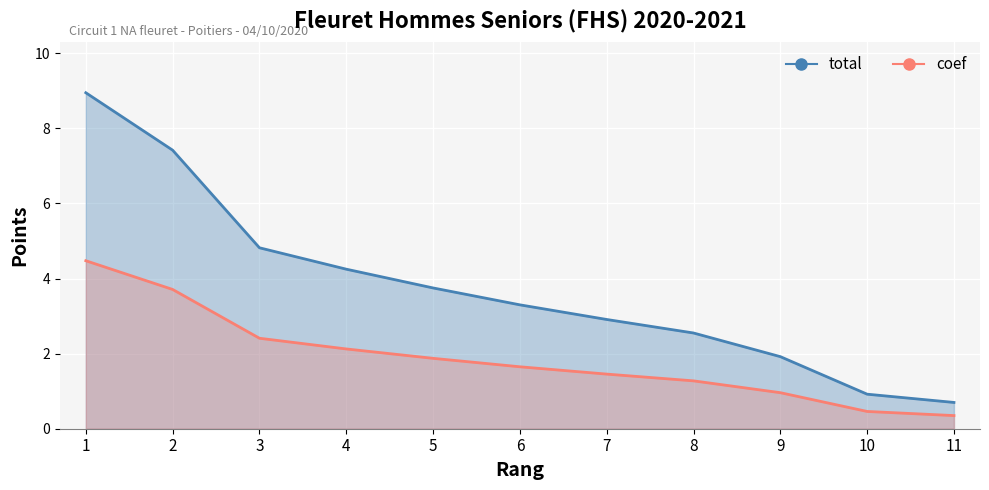

Reading left to right, what are all the values shown in this chart?

total (line): 1=8.9	2=7.4	3=4.8	4=4.2	5=3.8	6=3.3	7=2.9	8=2.5	9=1.9	10=0.9	11=0.7
coef (line): 1=4.5	2=3.7	3=2.4	4=2.1	5=1.9	6=1.6	7=1.5	8=1.3	9=1.0	10=0.5	11=0.3